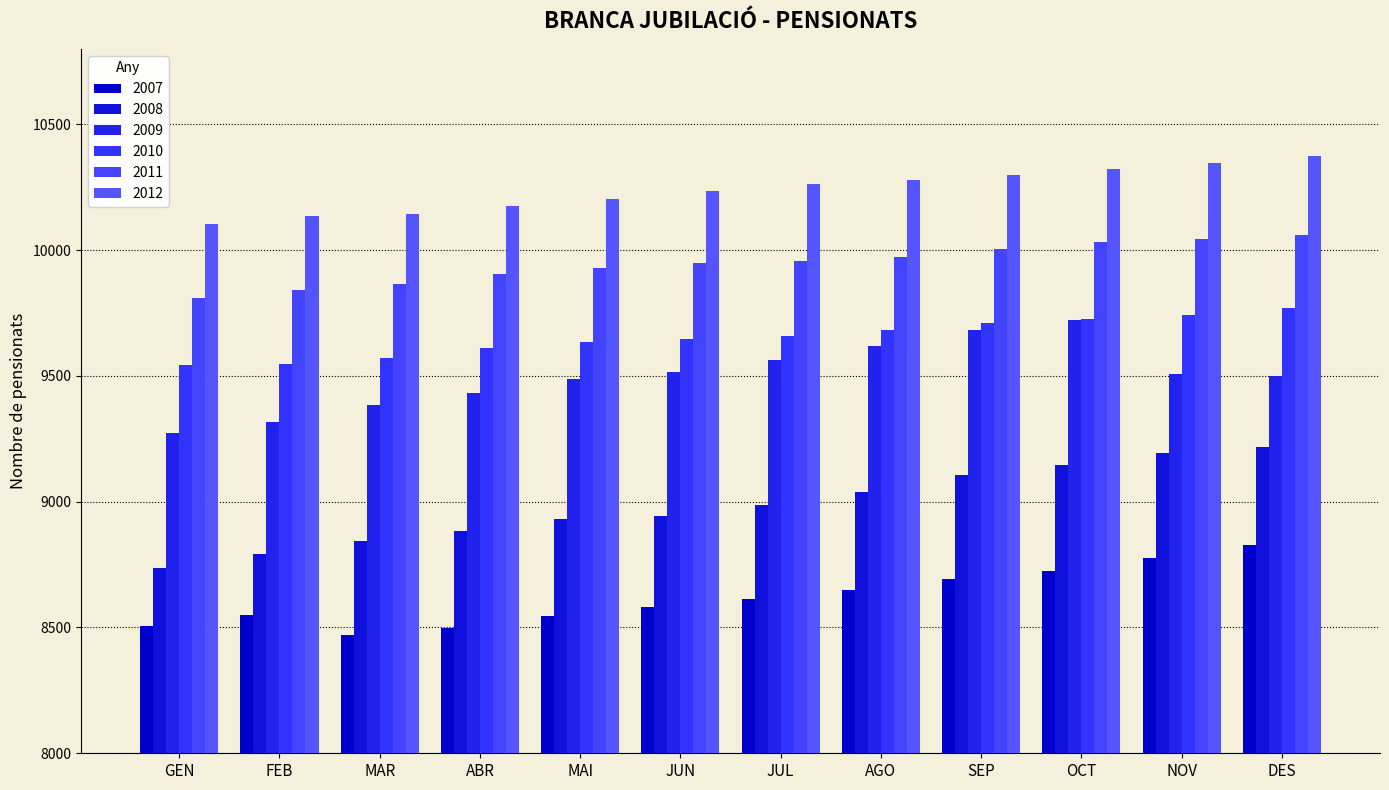

What are all the series names shown in the legend?

2007, 2008, 2009, 2010, 2011, 2012